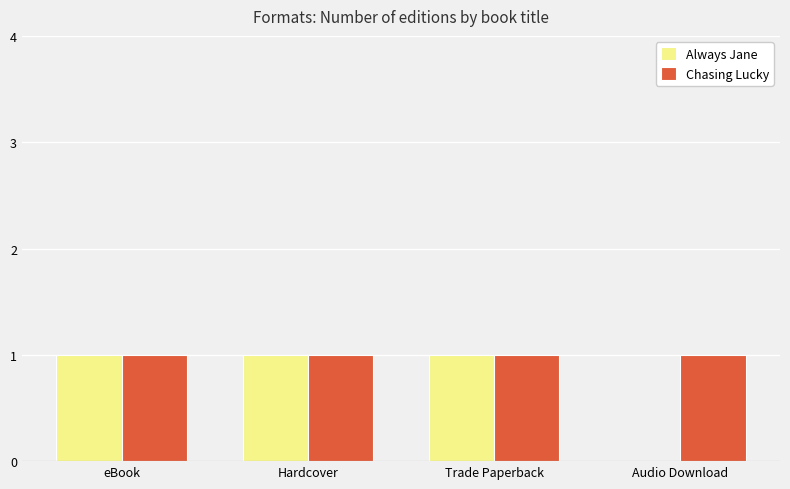

What is the sum of all Always Jane values?

3